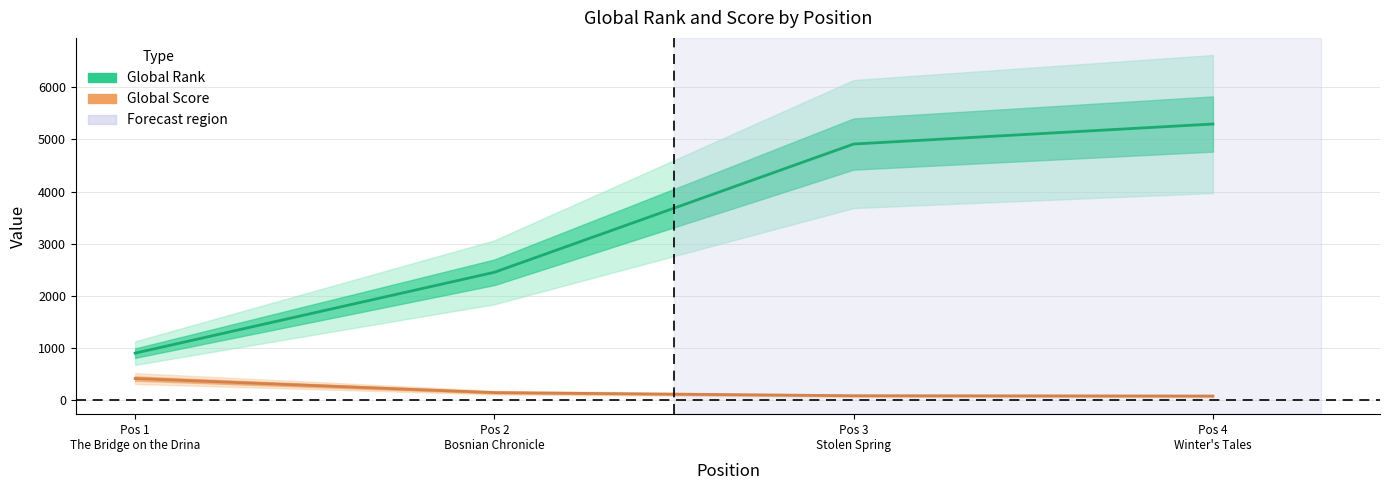

Where does the Global Score series first go above 144?

Pos 1
The Bridge on the Drina